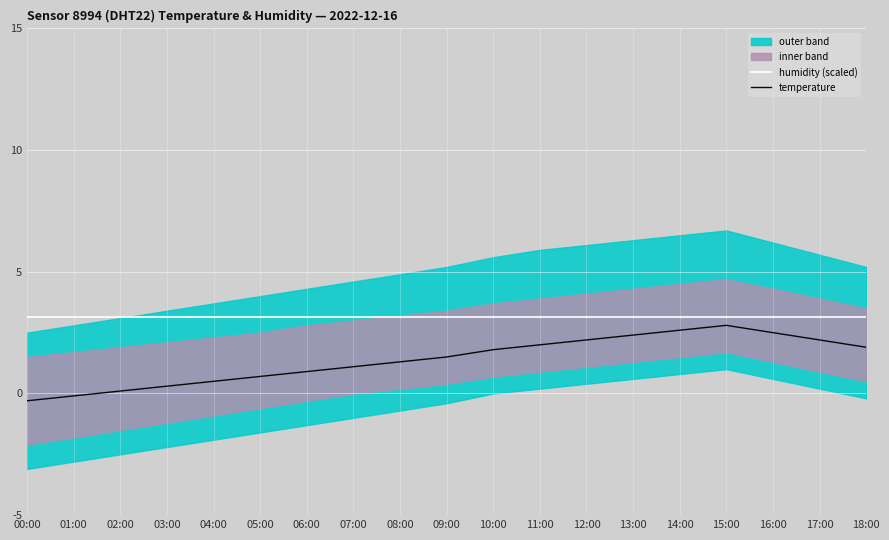

Is it true that temperature equals -0.0 at 01:00?

False